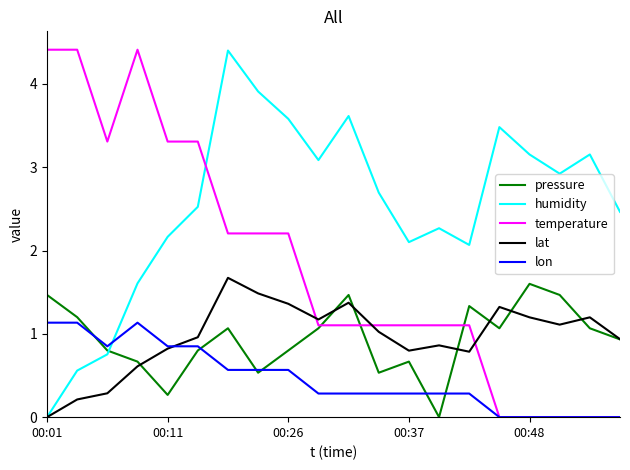

How many times do temperature and lat cross each other?

3